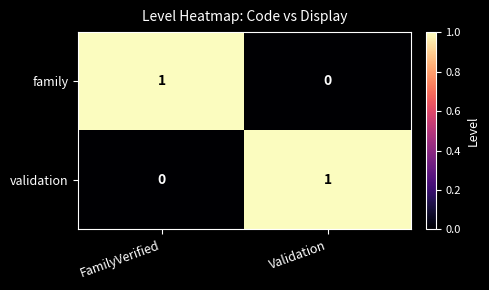

List the labels in order of validation value, largest first.

Validation, FamilyVerified